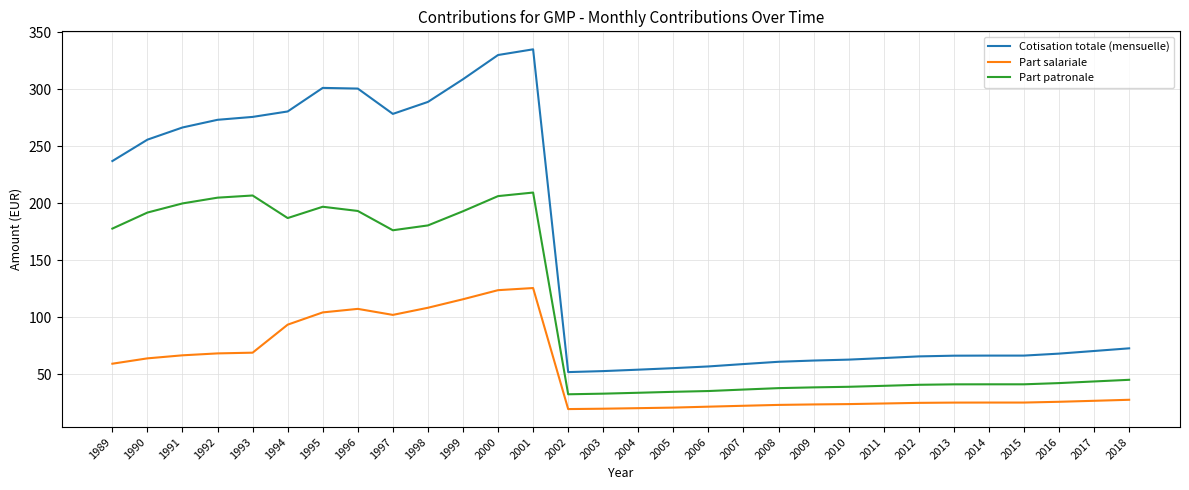

Is it true that Part patronale equals 33.0 at 2003?

True